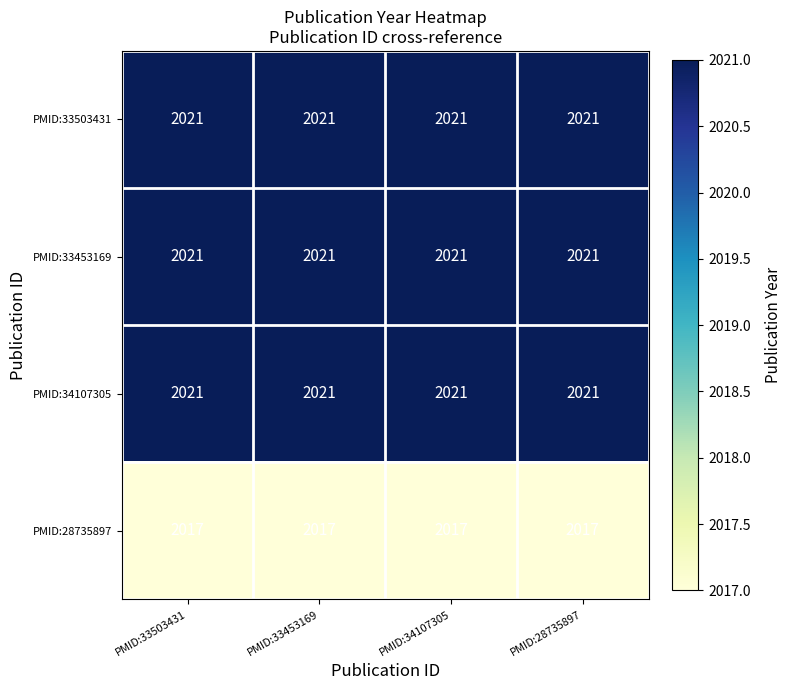

What is the difference between the highest and lowest values at PMID:34107305?

4